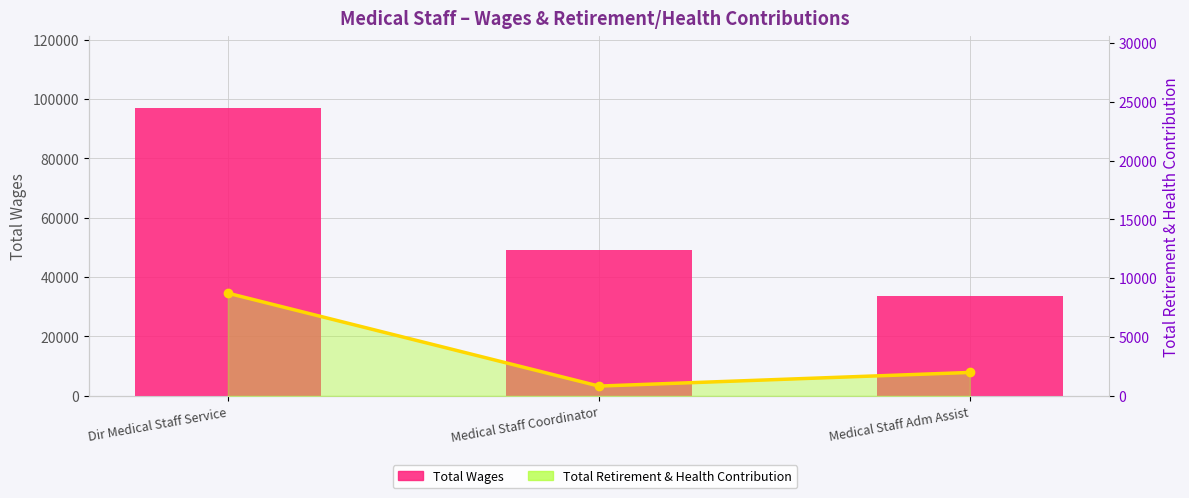

Reading right to left, transcribe all the data shown in this chart.

Total Wages: Medical Staff Adm Assist=33668	Medical Staff Coordinator=49248	Dir Medical Staff Service=96833
Total Retirement & Health Contribution: Medical Staff Adm Assist=1991	Medical Staff Coordinator=833	Dir Medical Staff Service=8728